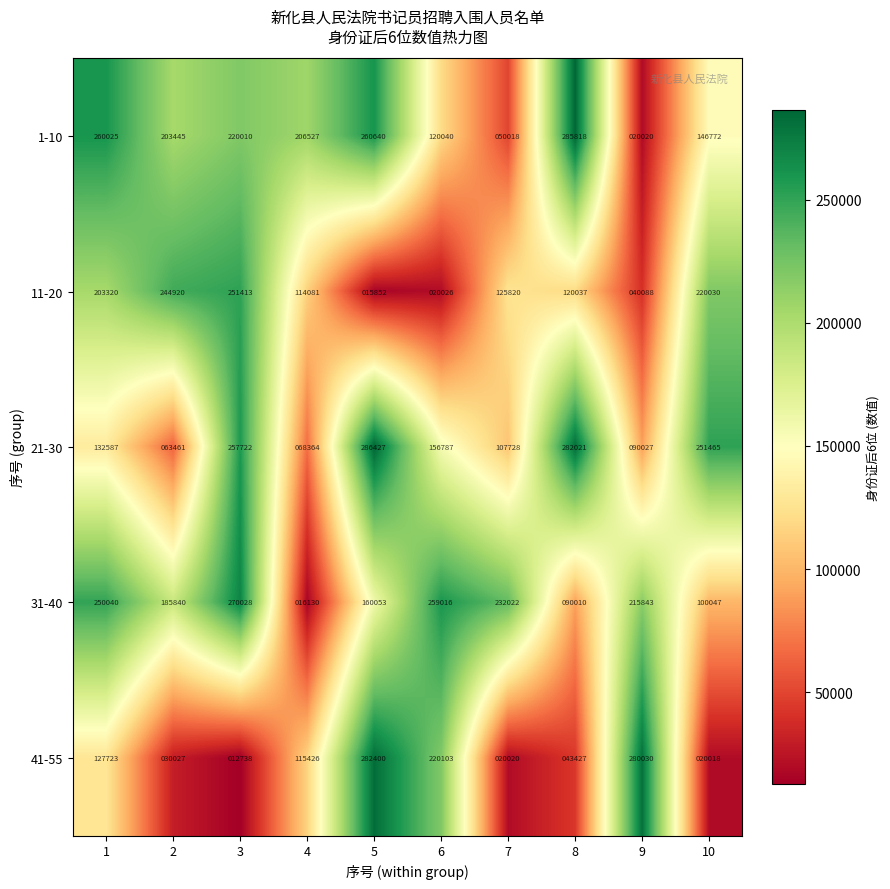

Where is 31-40 nearest to the value 143079?

5